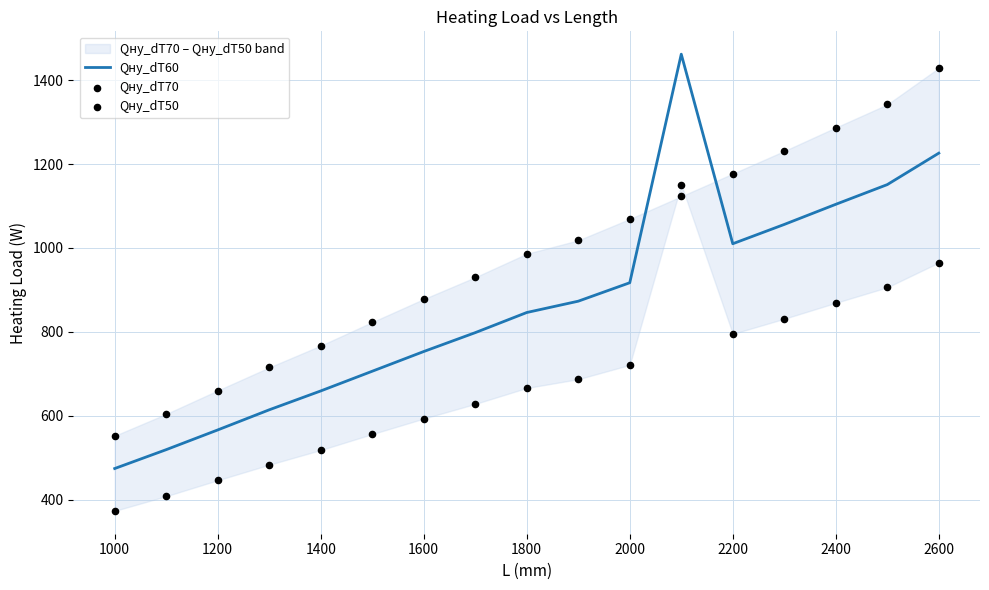

True or false: Qну_dT60 has a value of 1010 at 2200.

True